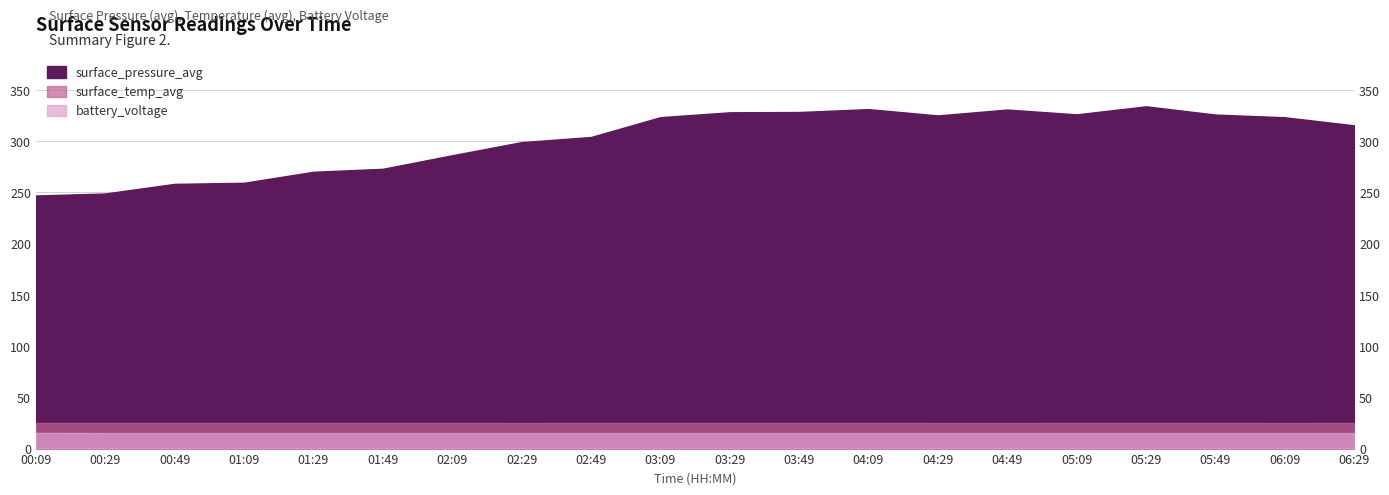

How many distinct data groups are displayed?

3